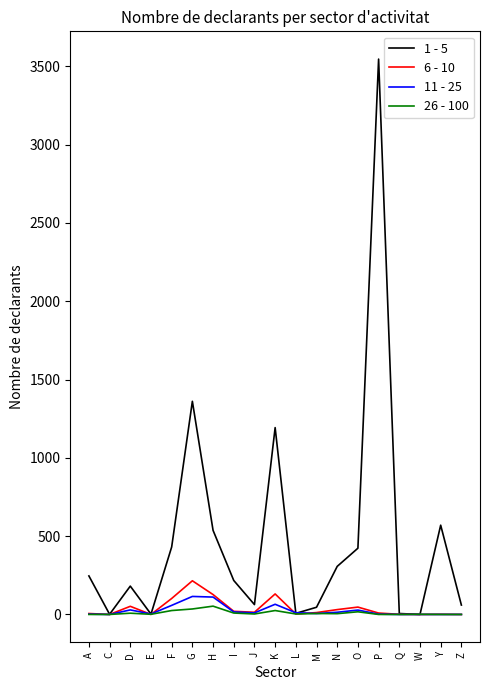

What are all the series names shown in the legend?

1 - 5, 6 - 10, 11 - 25, 26 - 100